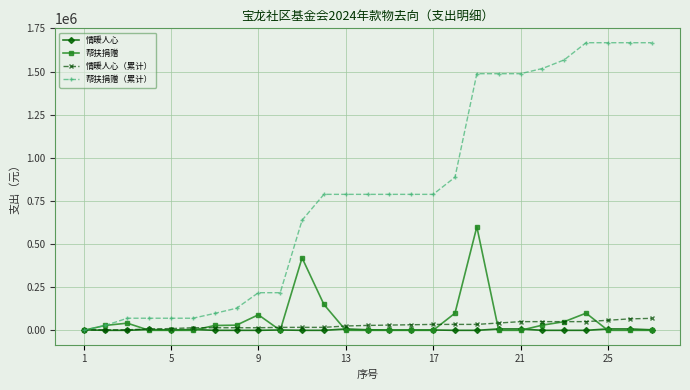

Which series has the largest total across all categories?

帮扶捐赠（累计）